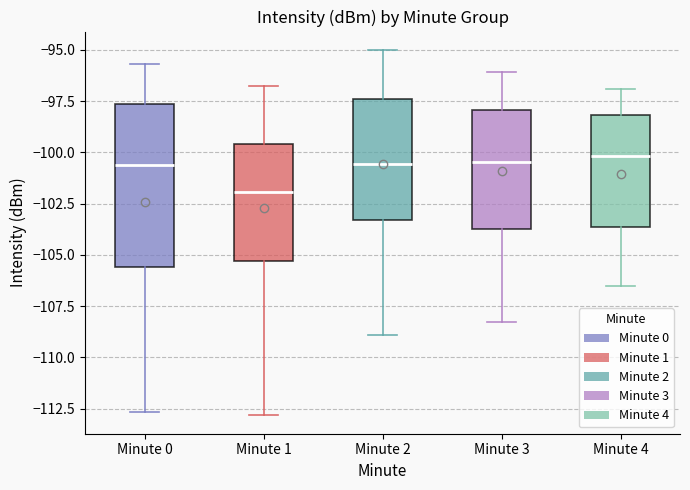

Reading left to right, read every box against the y-axis: the position of its median line, the range the box covers, and the ends of its whiskers. The values are not printed on the chart, so give them approximately, as read against the axis.

Minute 0: median -100.5, box -105.5 to -97.5, whiskers -112.5 to -95.5
Minute 1: median -102.0, box -105.5 to -99.5, whiskers -113.0 to -97.0
Minute 2: median -100.5, box -103.5 to -97.5, whiskers -109.0 to -95.0
Minute 3: median -100.5, box -103.5 to -98.0, whiskers -108.5 to -96.0
Minute 4: median -100.0, box -103.5 to -98.0, whiskers -106.5 to -97.0